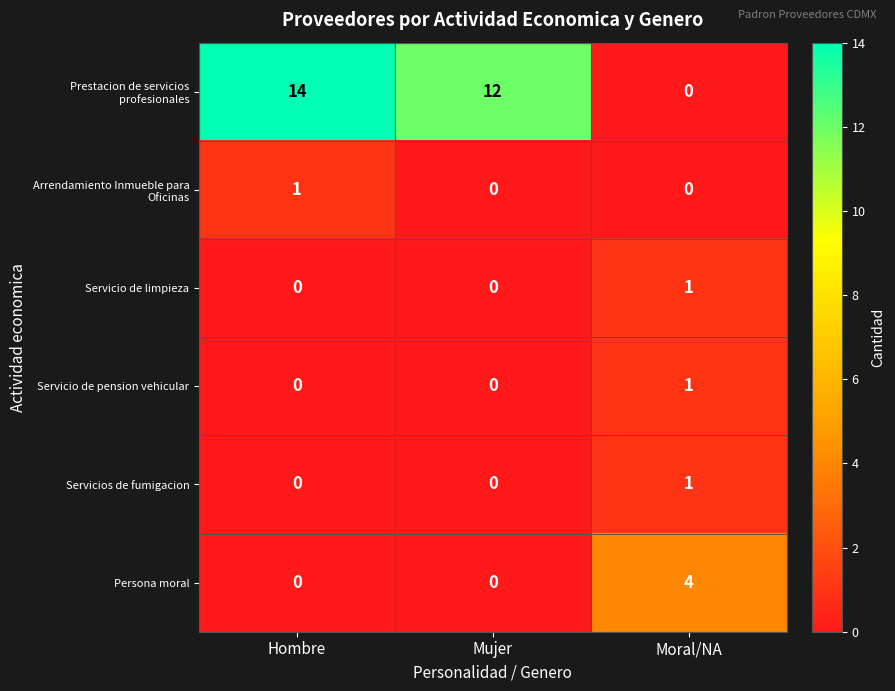

What is the spread (max minus min) of values at Moral/NA?

4